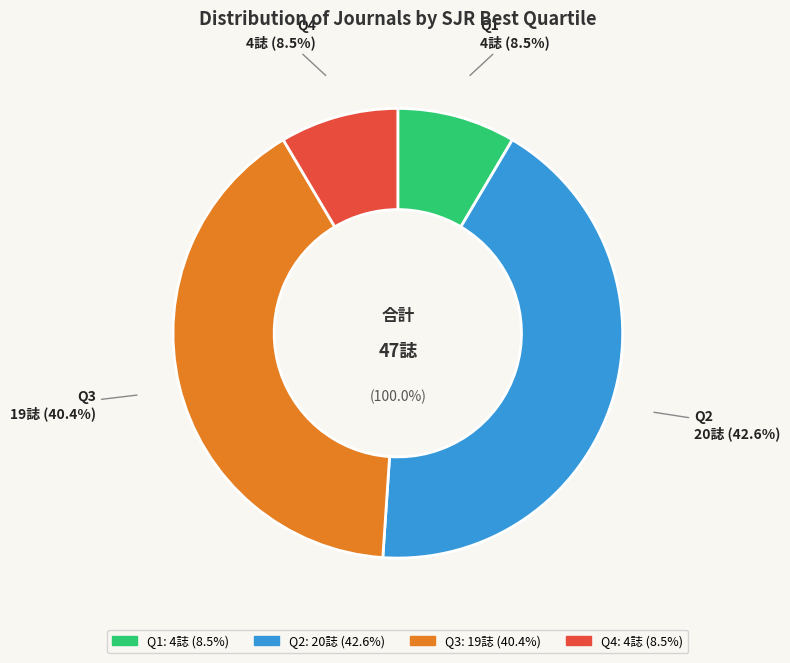

How many segments does this pie chart have?

4